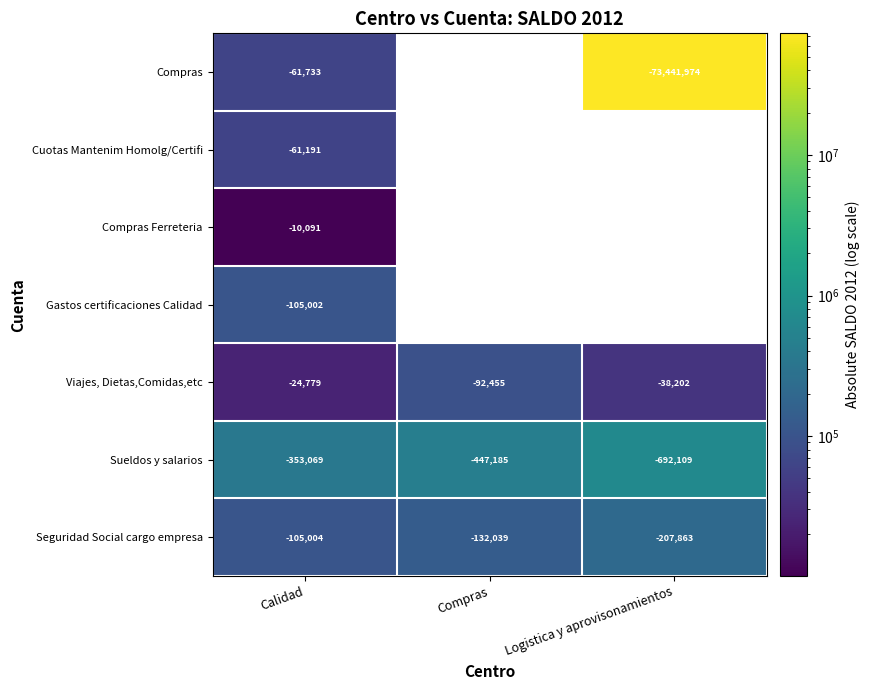

At Calidad, list the series in order from smallest to largest.

Sueldos y salarios, Seguridad Social cargo empresa, Gastos certificaciones Calidad, Compras, Cuotas Mantenim Homolg/Certifi, Viajes, Dietas,Comidas,etc, Compras Ferreteria